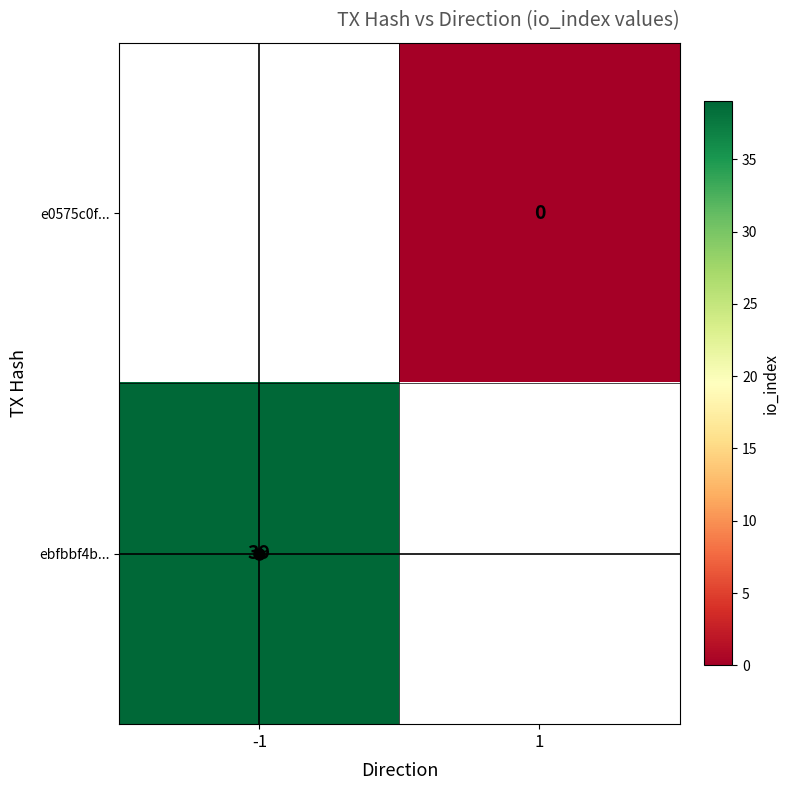

Which category has the highest value across all series?

-1